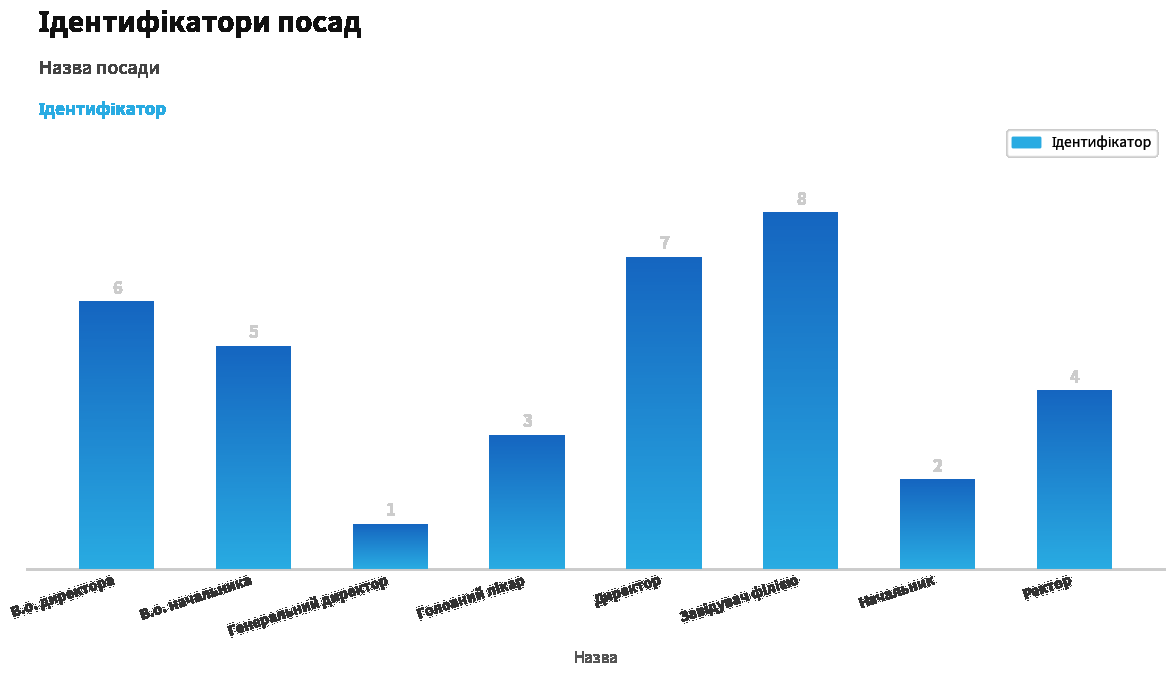

Count the values in the range 3 to 7.

5